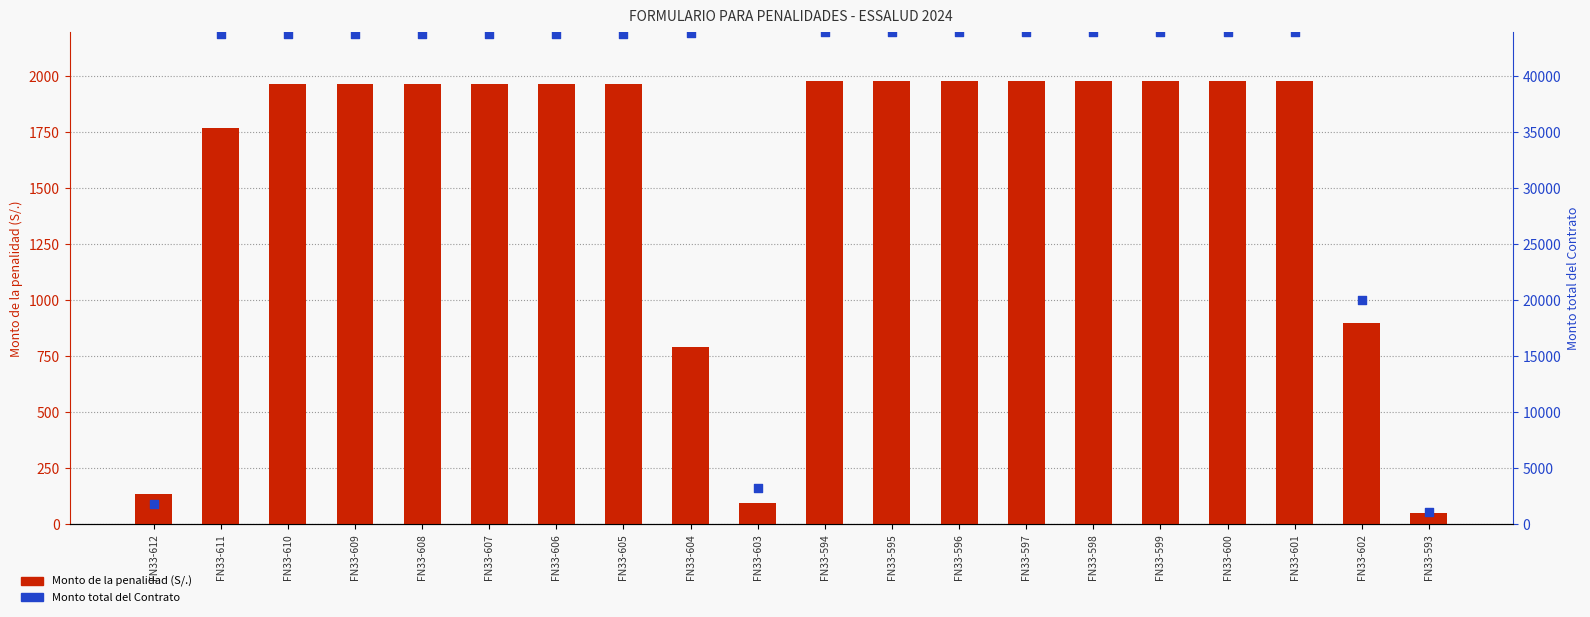

At which category is the sum across all series the highest?

FN33-594